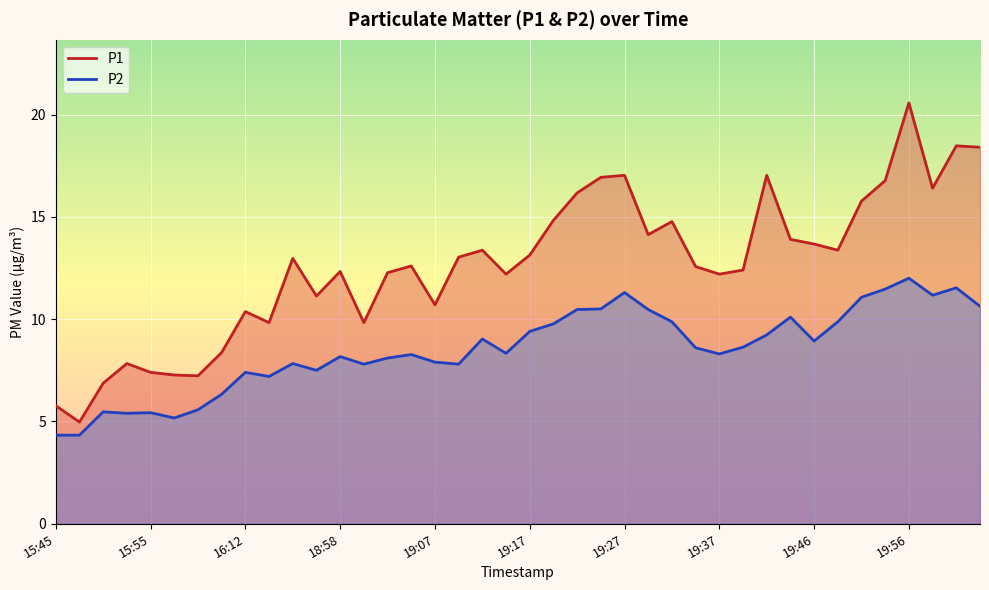

What is the minimum value for P2?

4.3